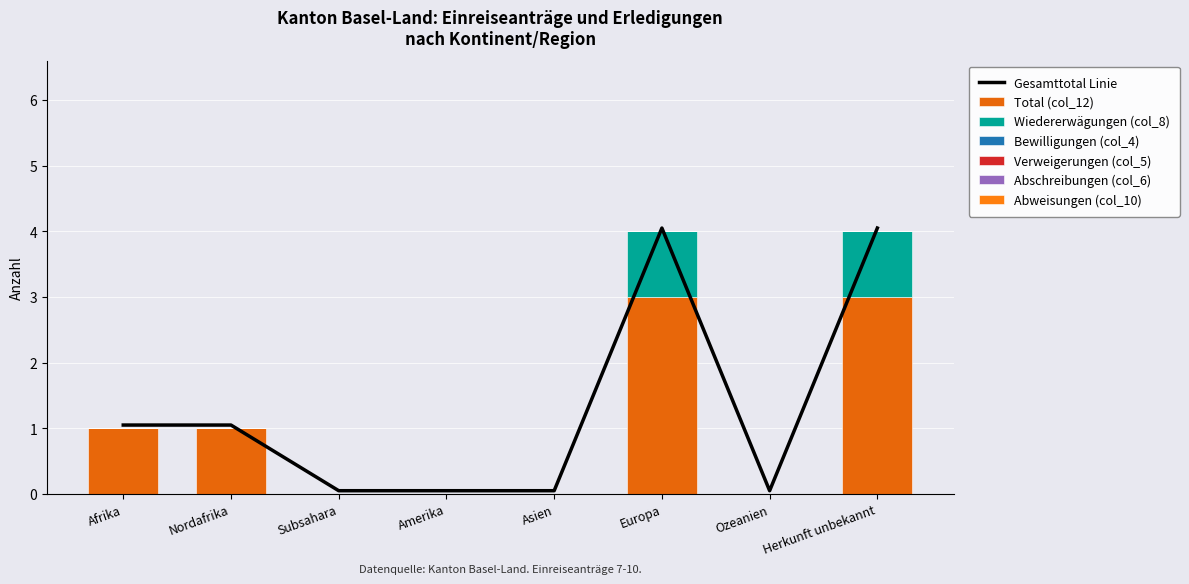

At how many categories does at least one series exceed 2?

2